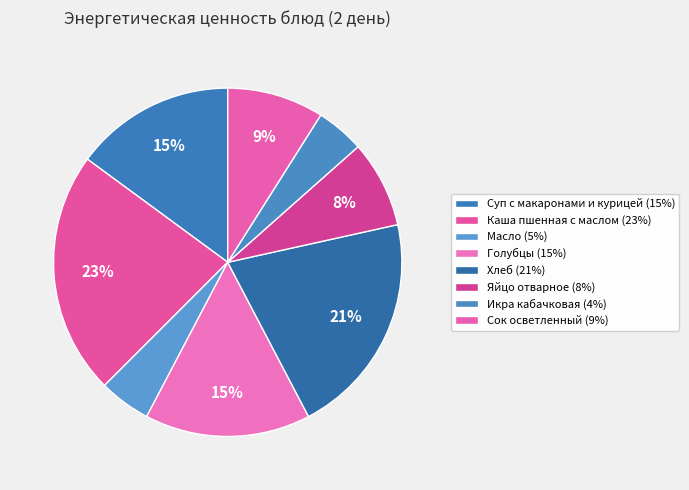

Which slice is the largest?

Каша пшенная с маслом